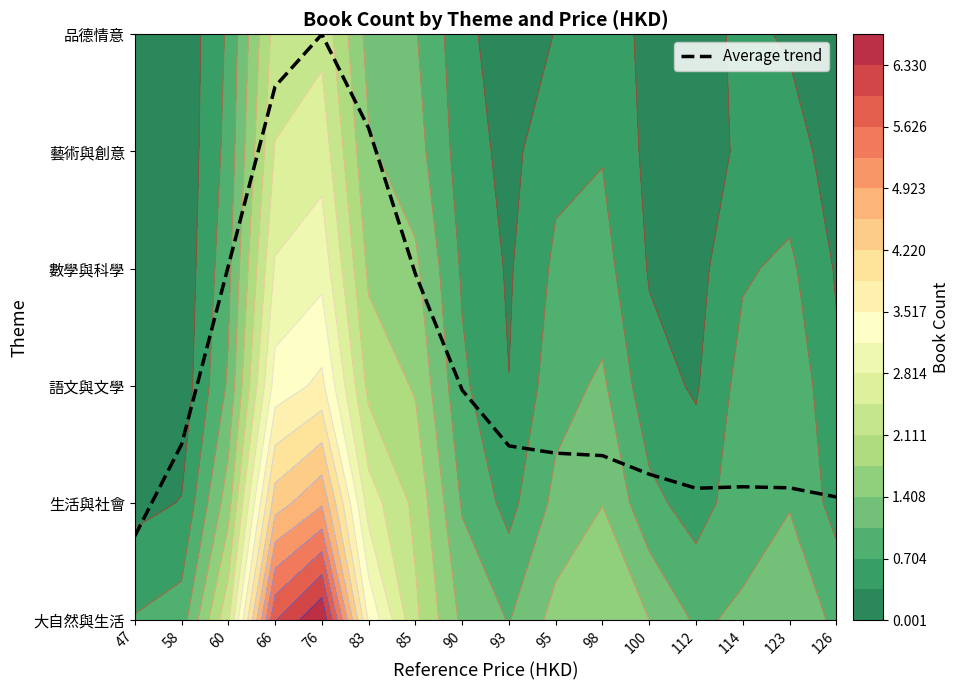

What is the sum of all values?

33.9